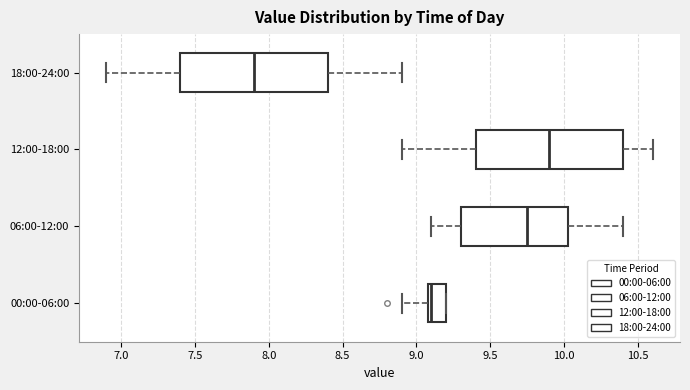

Which box has the furthest to the left median line?

18:00-24:00